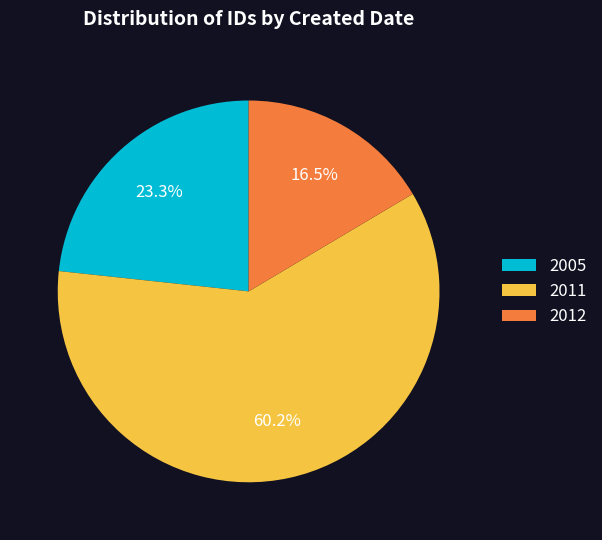

How many segments does this pie chart have?

3